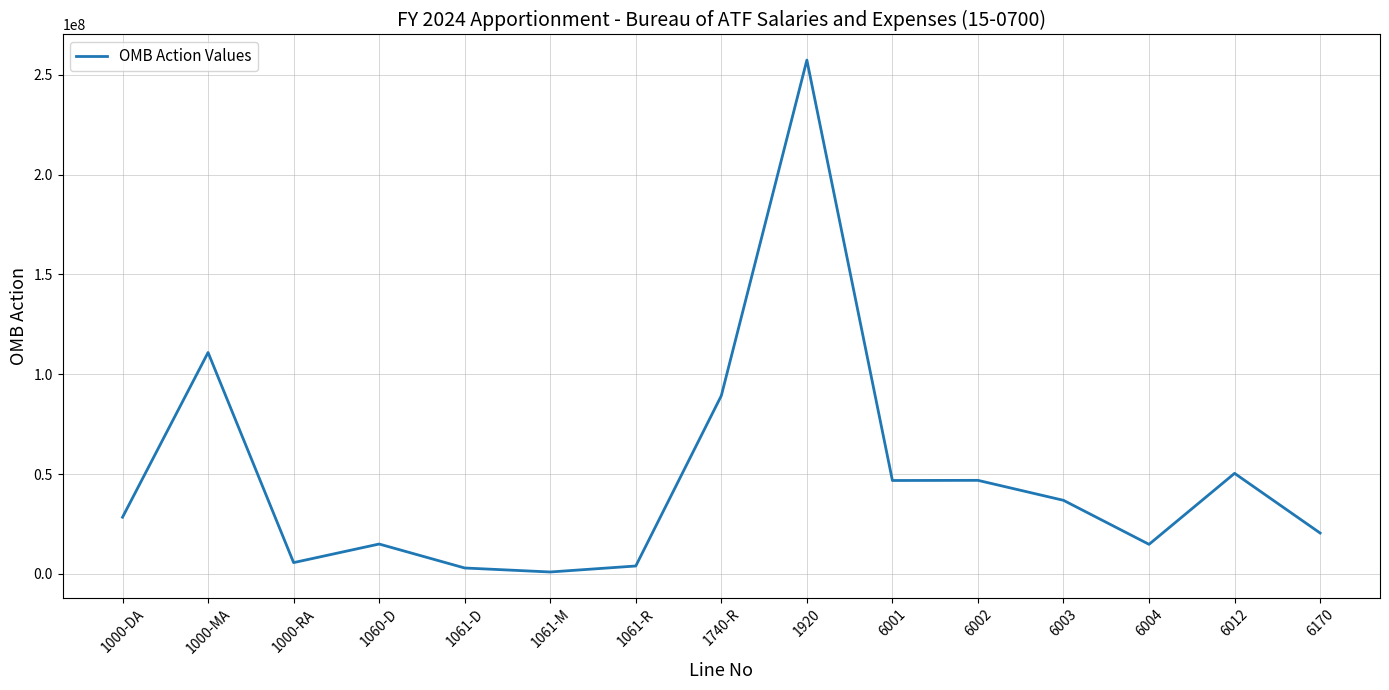

Approximately how many times larger is the value at 6003 compared to 6002?

0.8